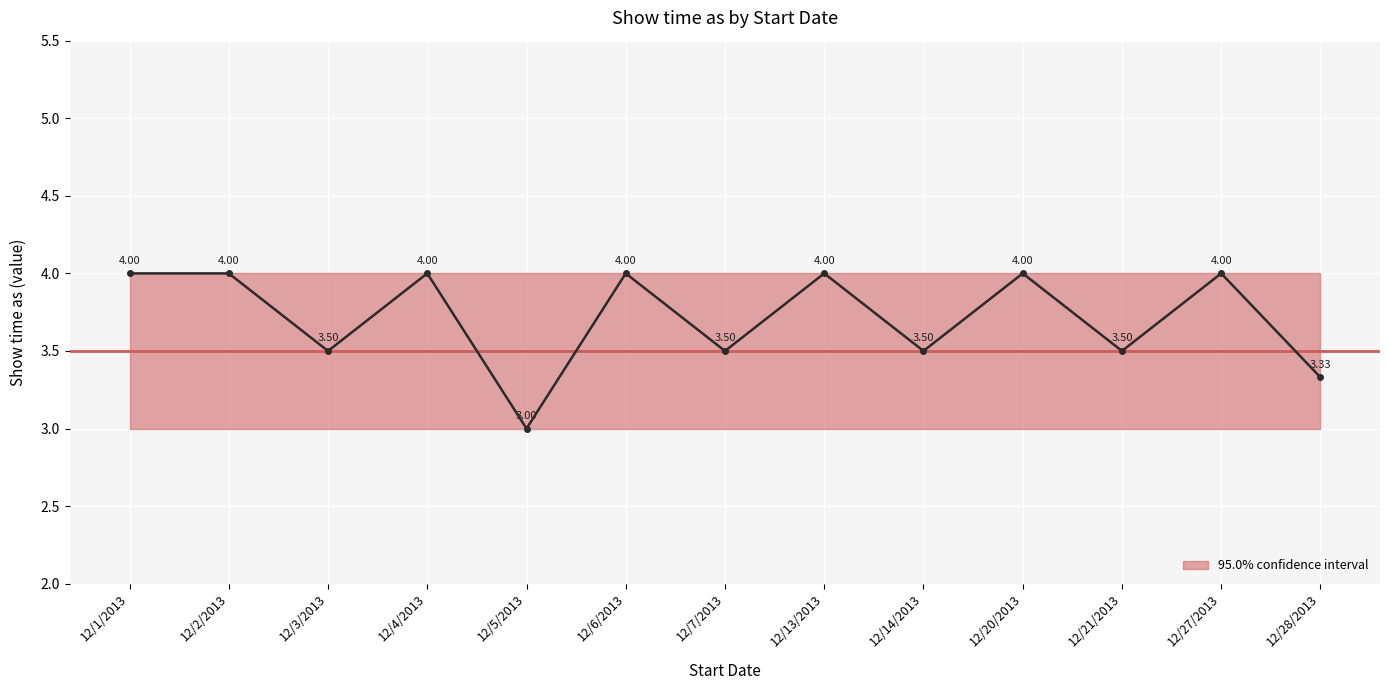

Reading right to left, extract all data points from this chart.

12/28/2013=3.3	12/27/2013=4.0	12/21/2013=3.5	12/20/2013=4.0	12/14/2013=3.5	12/13/2013=4.0	12/7/2013=3.5	12/6/2013=4.0	12/5/2013=3.0	12/4/2013=4.0	12/3/2013=3.5	12/2/2013=4.0	12/1/2013=4.0